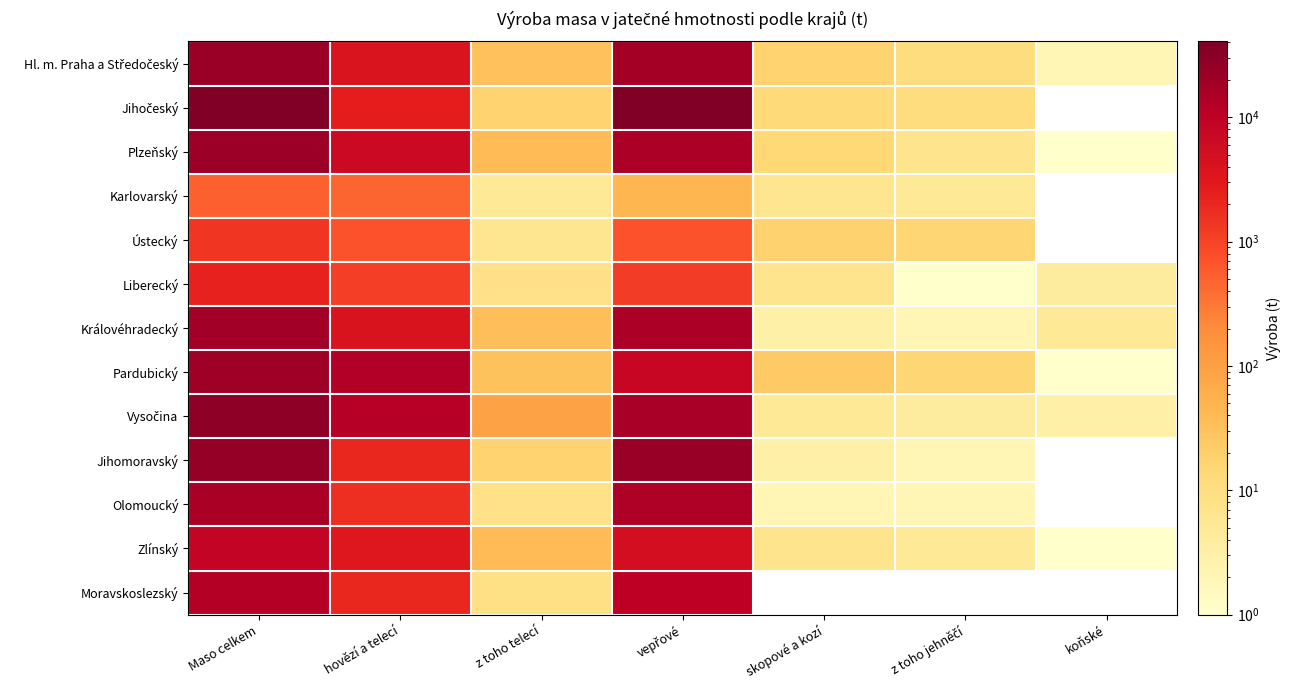

At which label does Liberecký first exceed 8?

Maso celkem